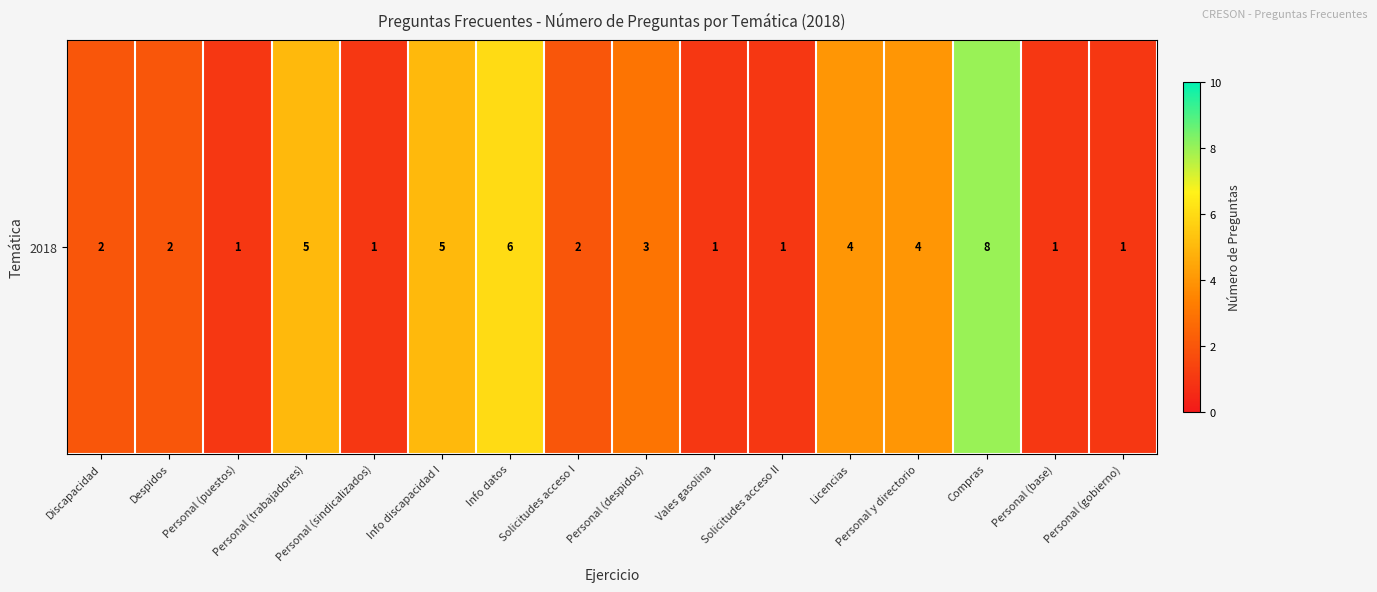

The value at Despidos is 3. True or false?

False